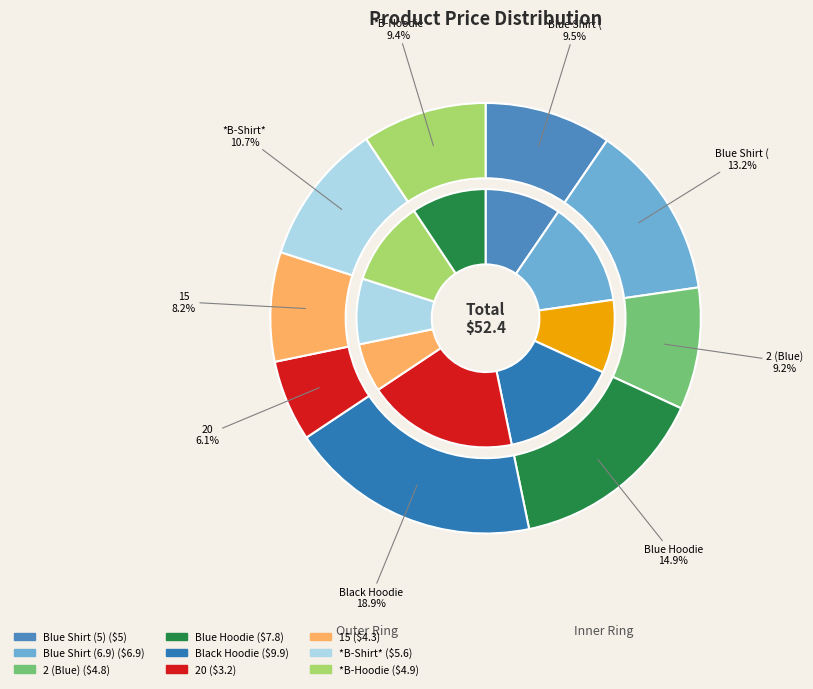

Does Black Hoodie represent more than half of the total?

No